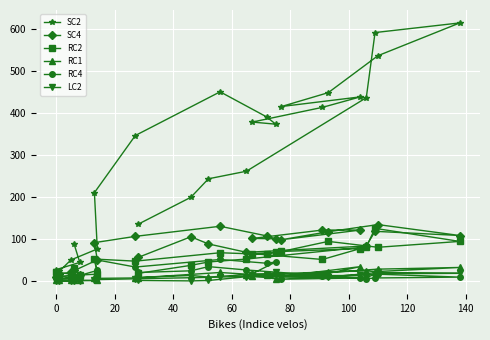

At how many categories does at least one series exceed 509?

3